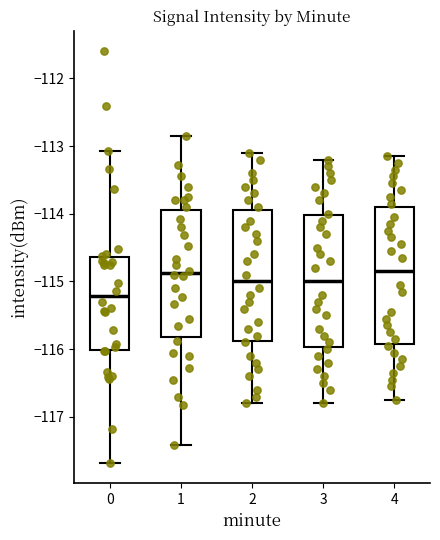

Reading left to right, read every box against the y-axis: the position of its median line, the range the box covers, and the ends of its whiskers. The values are not printed on the chart, so give them approximately, as read against the axis.

0: median -115.2, box -116.0 to -114.6, whiskers -117.7 to -113.1
1: median -114.9, box -115.8 to -113.9, whiskers -117.4 to -112.9
2: median -115.0, box -115.9 to -113.9, whiskers -116.8 to -113.1
3: median -115.0, box -116.0 to -114.0, whiskers -116.8 to -113.2
4: median -114.8, box -115.9 to -113.9, whiskers -116.7 to -113.1